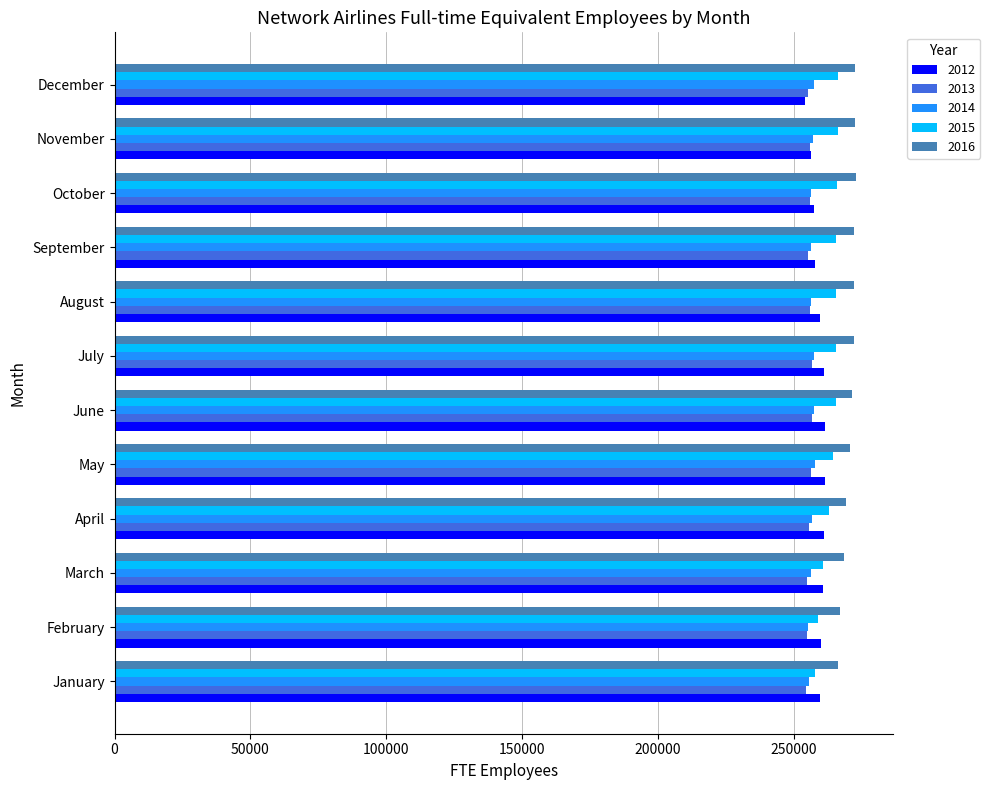

True or false: 2013 has a value of 256791 at June.

True